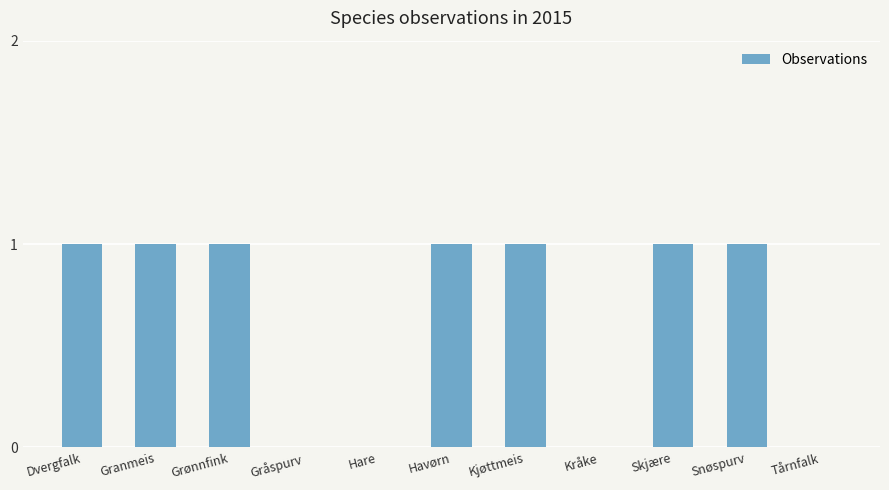

What is the sum of all values?

7